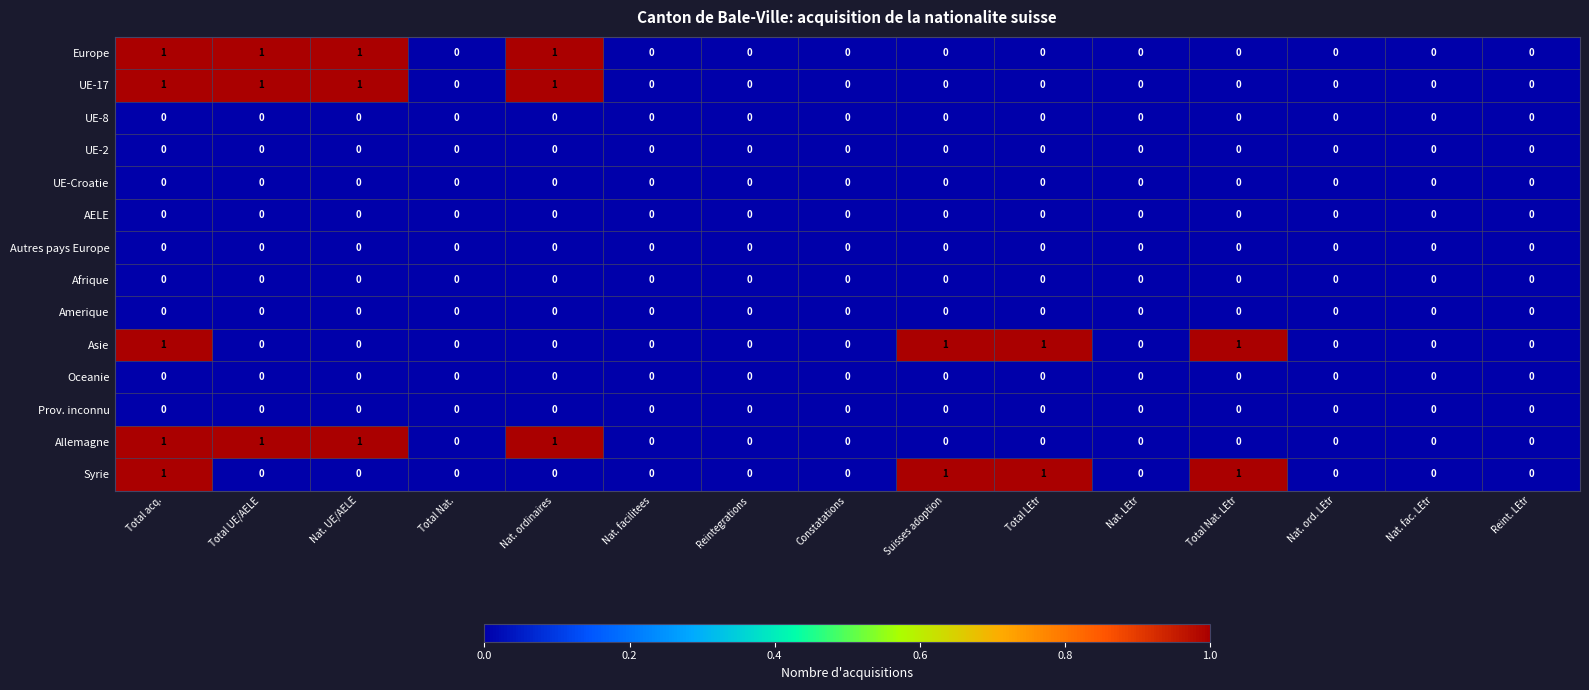

True or false: UE-2 has a value of 0 at Nat. UE/AELE.

True